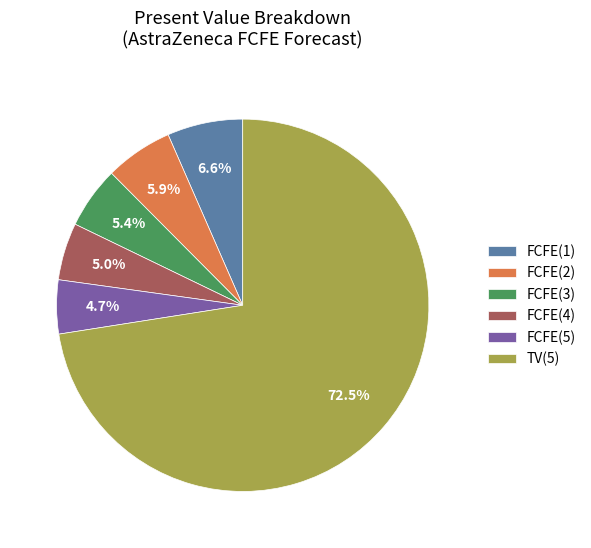

Count the number of slices in the pie.

6